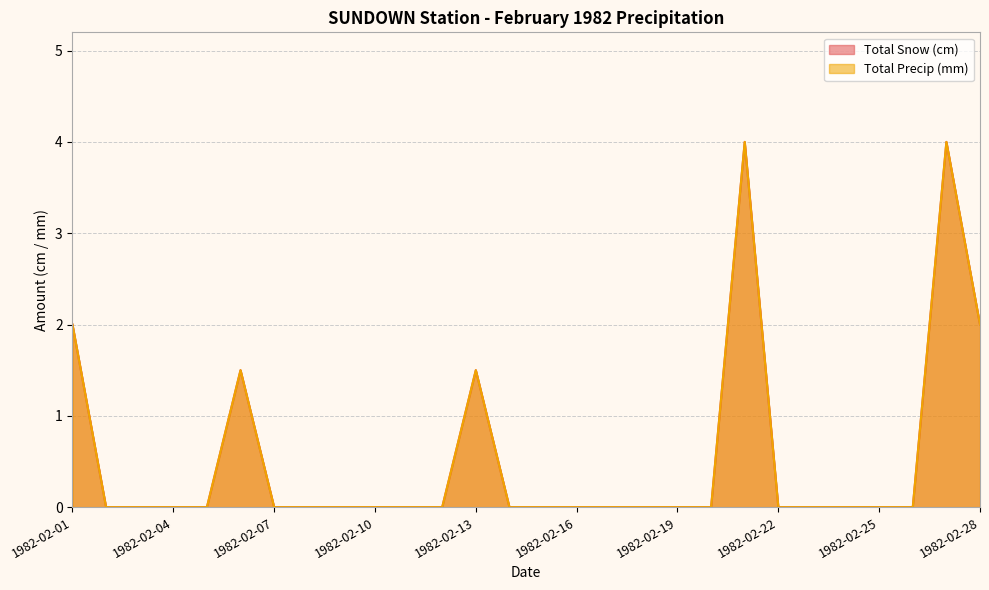

Rank the series at 1982-02-01 from highest to lowest value.

Total Snow (cm), Total Precip (mm)